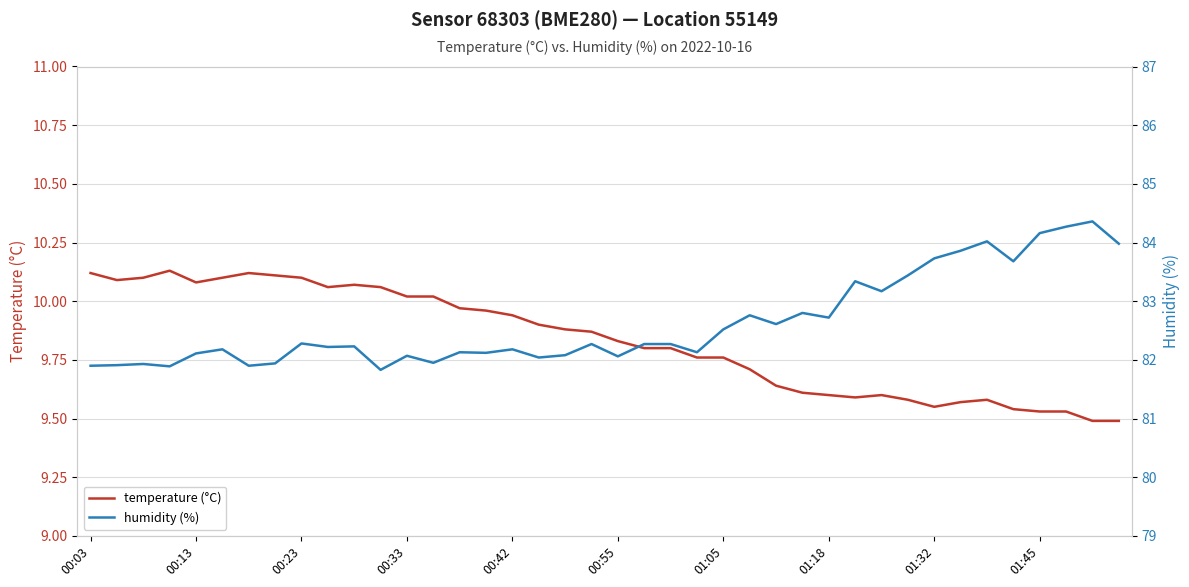

True or false: temperature (°C) has a value of 3.3 at 01:18.

False